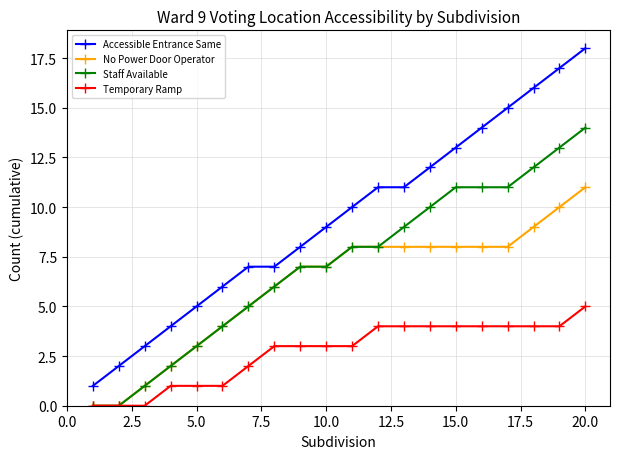

Which series has the largest total across all categories?

Accessible Entrance Same